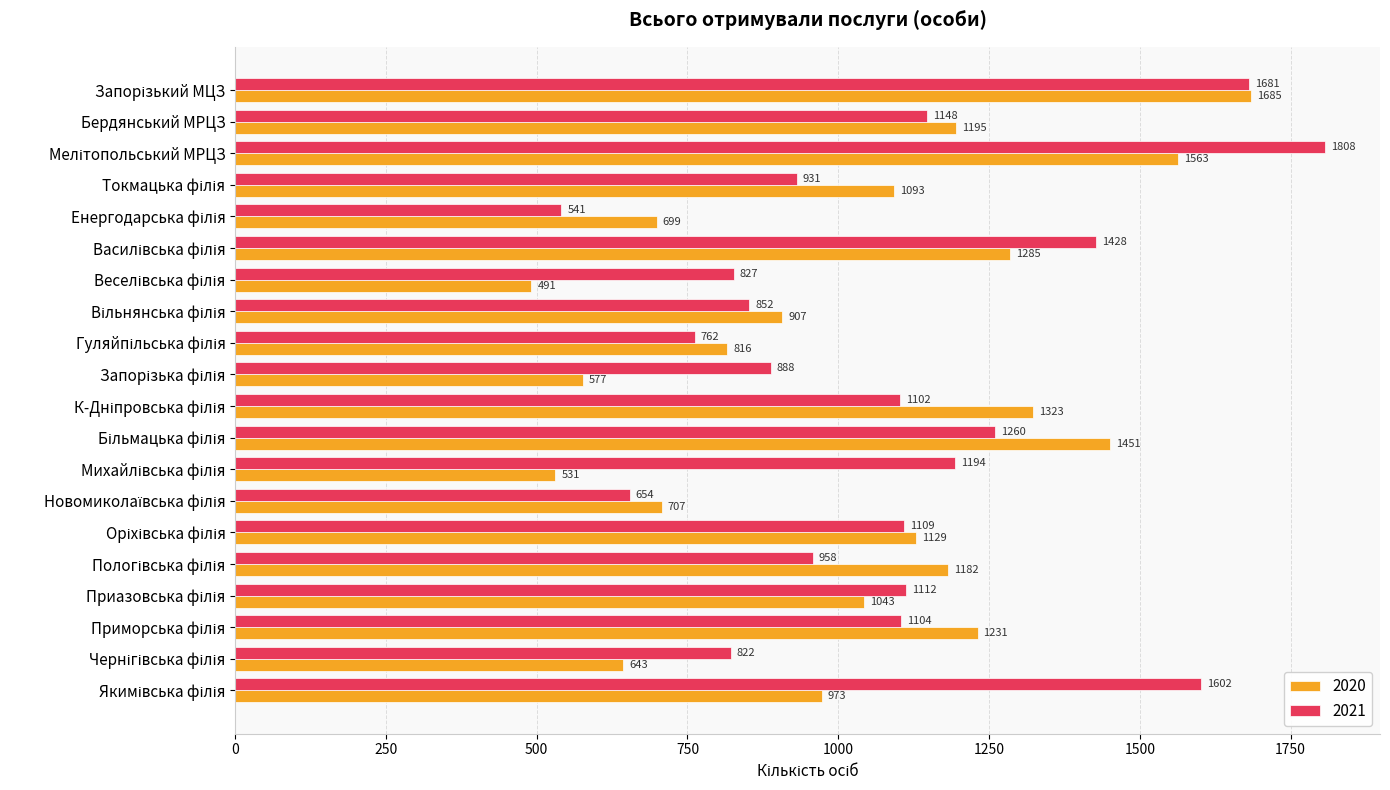

How many distinct data groups are displayed?

2